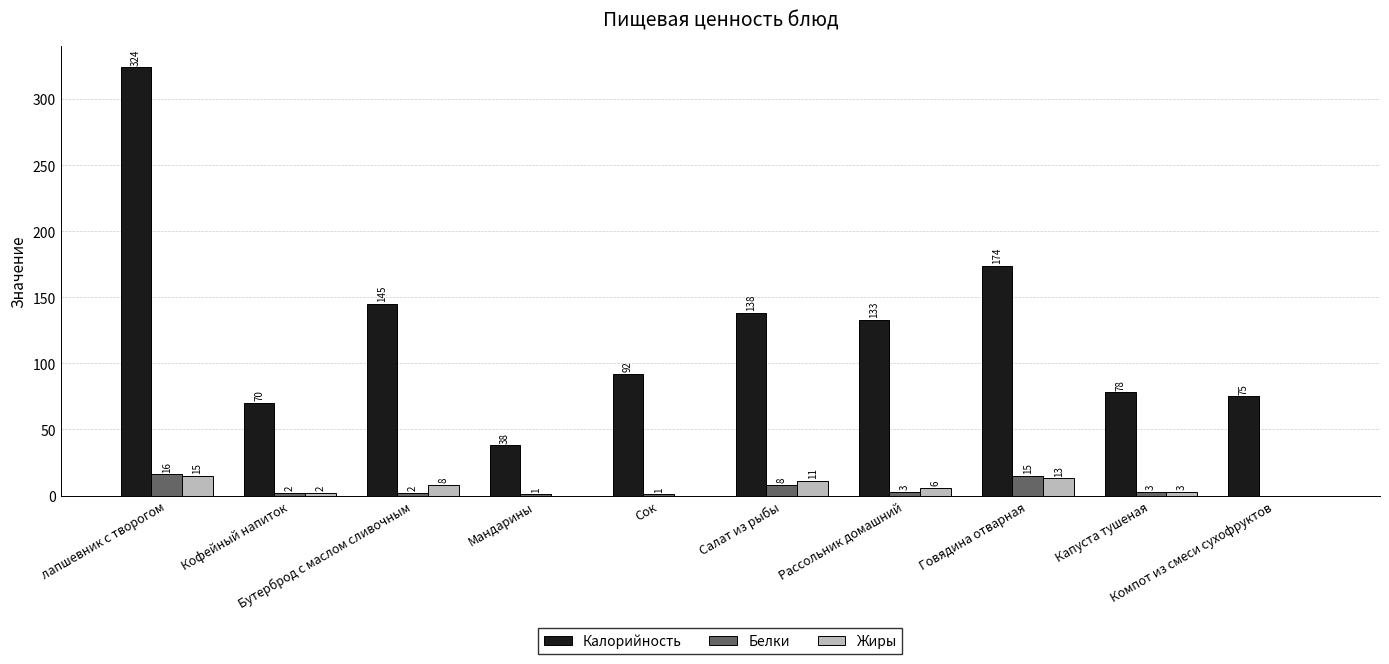

What are all the series names shown in the legend?

Калорийность, Белки, Жиры